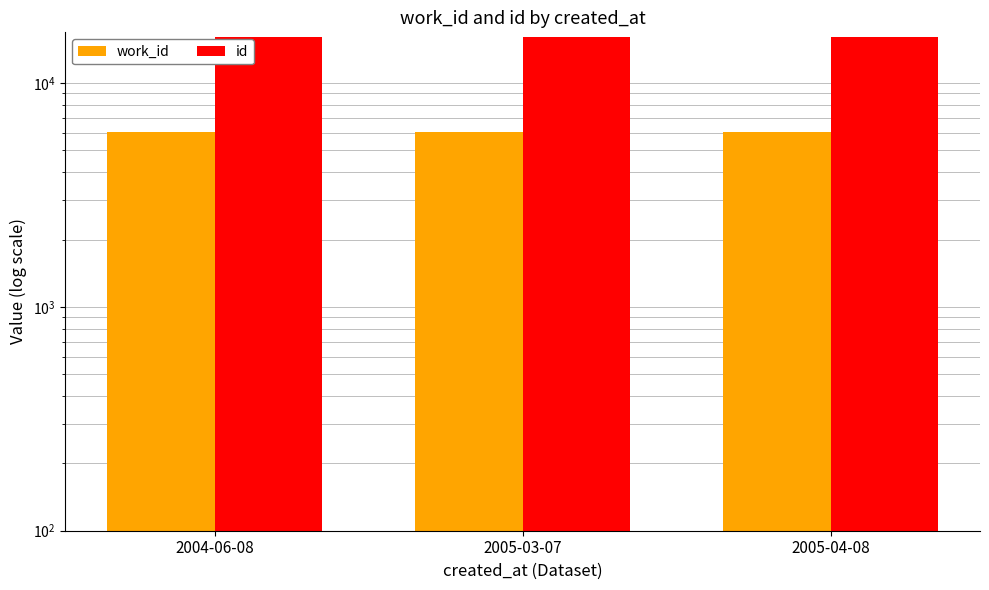

What is the label of the 2nd bar from the left?

2005-03-07